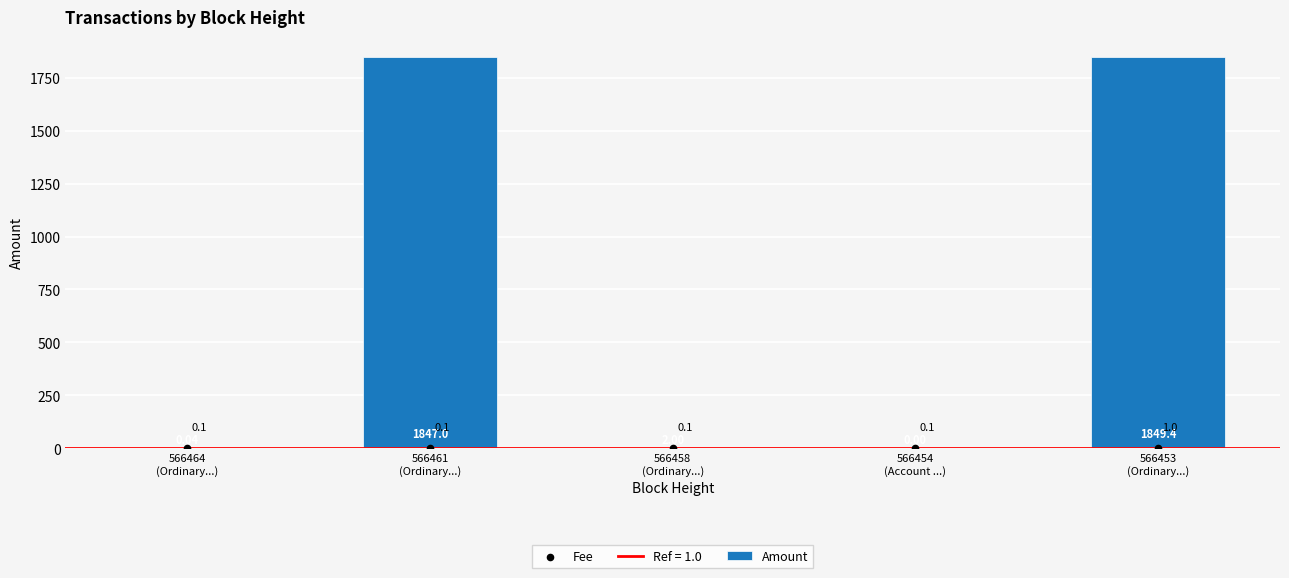

What are all the series names shown in the legend?

Amount, Fee